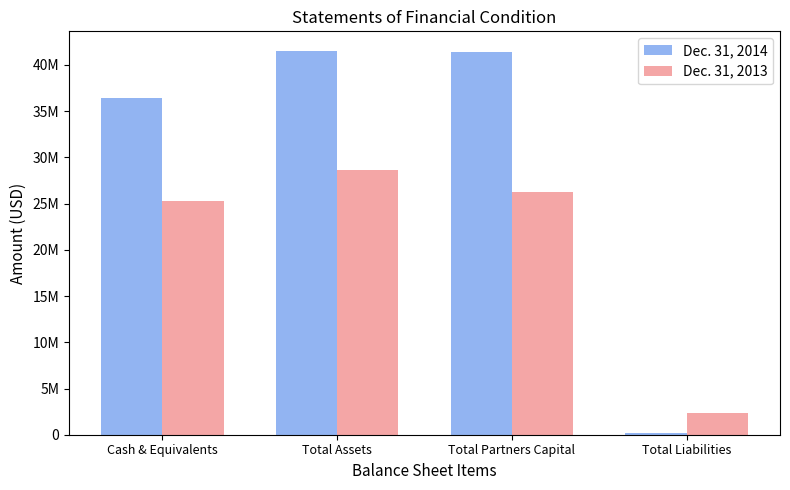

What are all the series names shown in the legend?

Dec. 31, 2014, Dec. 31, 2013